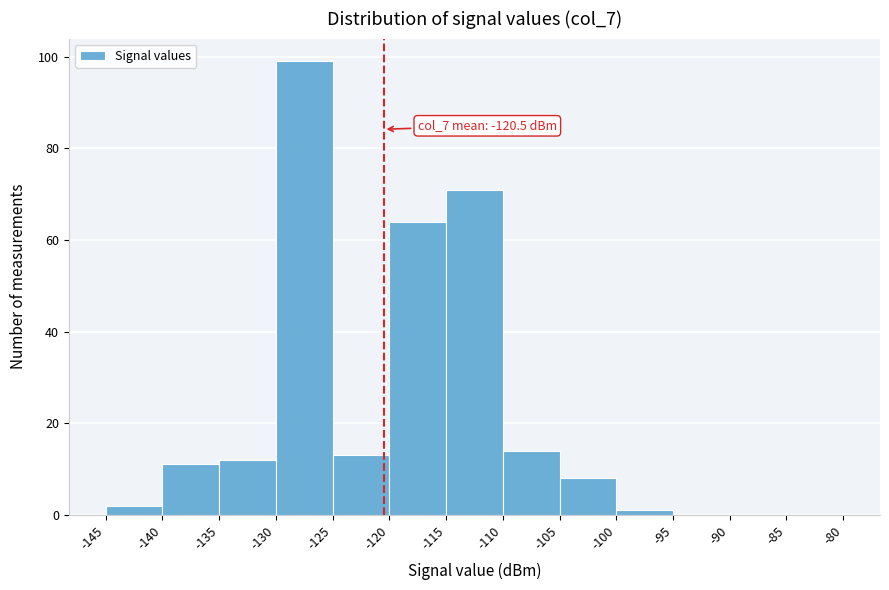

Over which range of the x-axis is the bar tallest?

-130 to -125